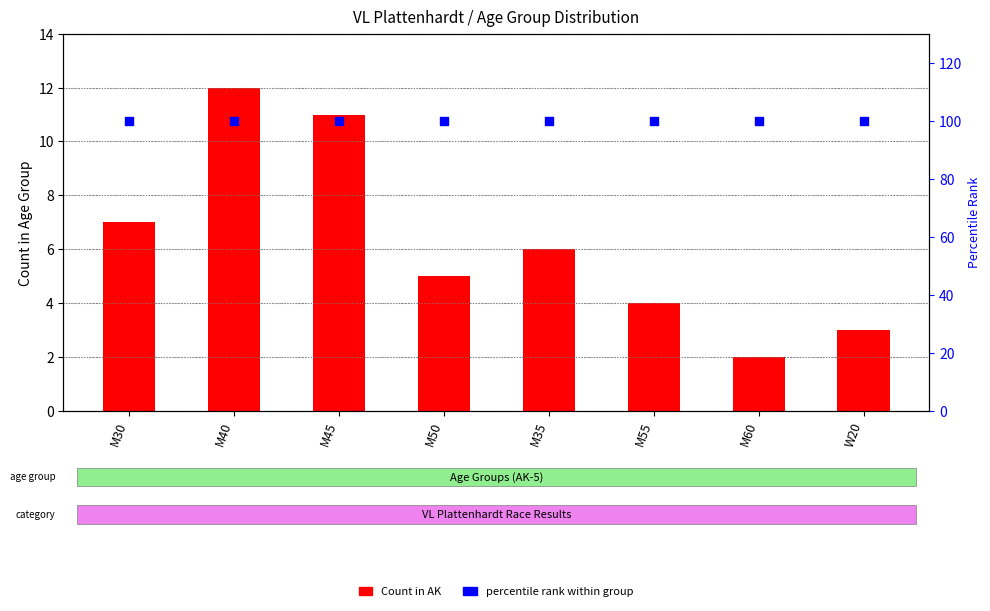

Which series has the largest total across all categories?

percentile rank within group